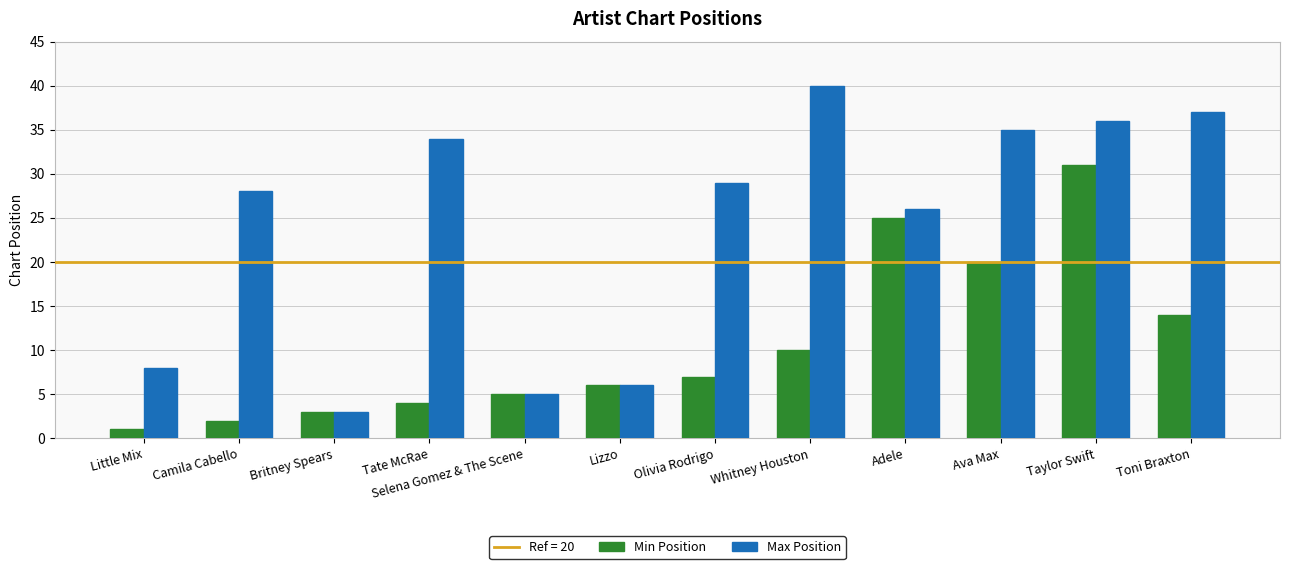

How many series are shown in this chart?

2